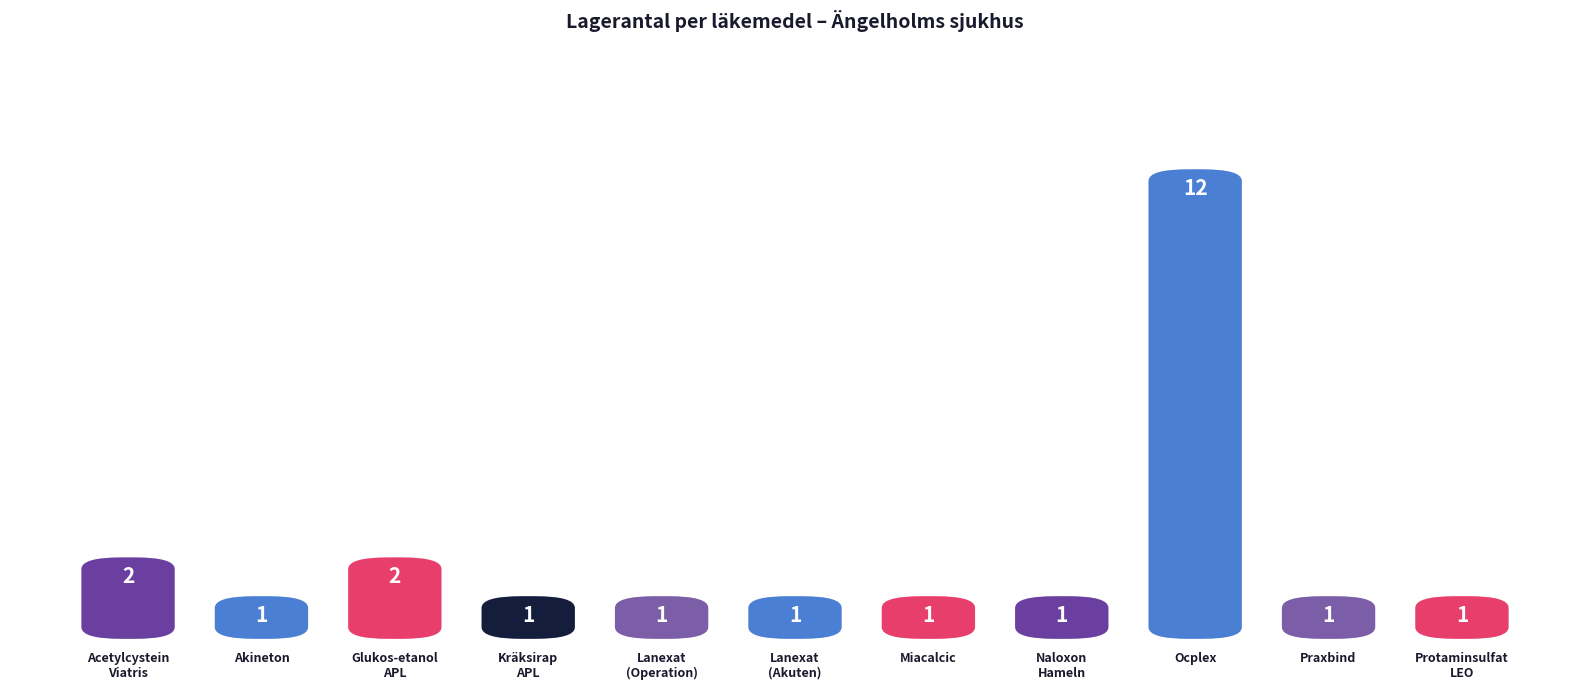

List the labels in order of value, smallest first.

Akineton, Kräksirap
APL, Lanexat
(Operation), Lanexat
(Akuten), Miacalcic, Naloxon
Hameln, Praxbind, Protaminsulfat
LEO, Acetylcystein
Viatris, Glukos-etanol
APL, Ocplex